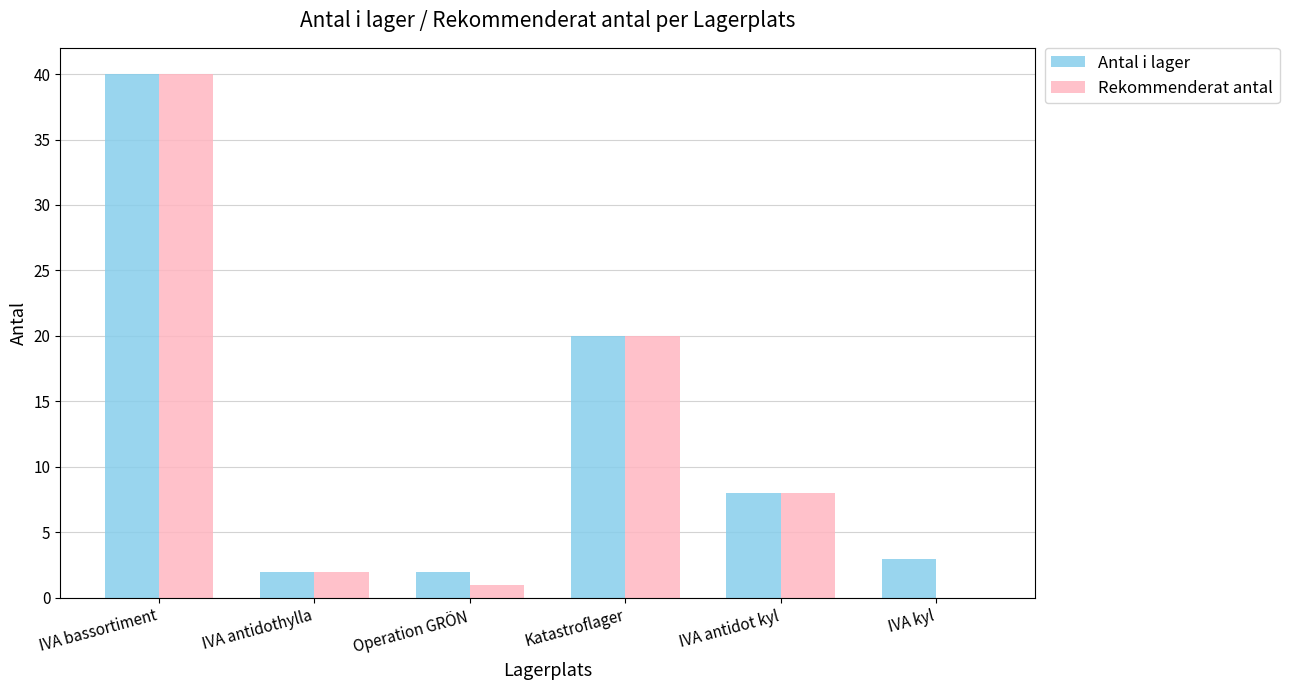

What is the total value across all series at Operation GRÖN?

3